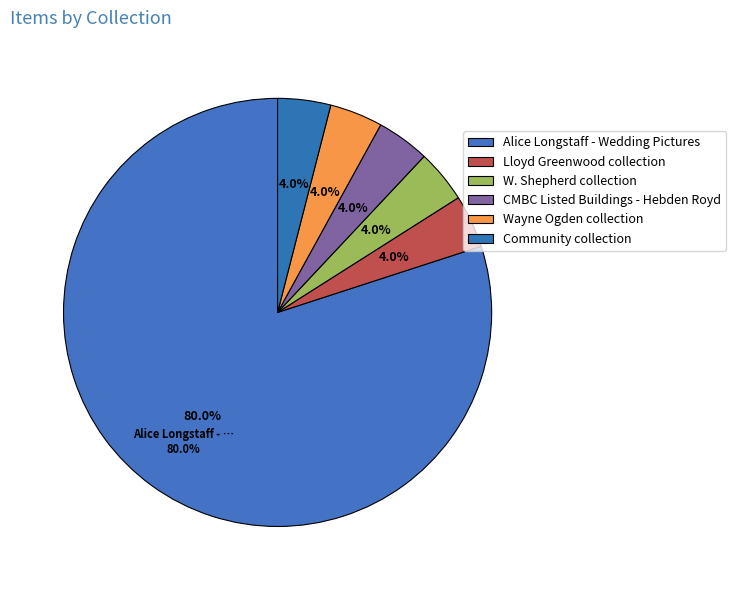

True or false: Community collection accounts for 11% of the total.

False